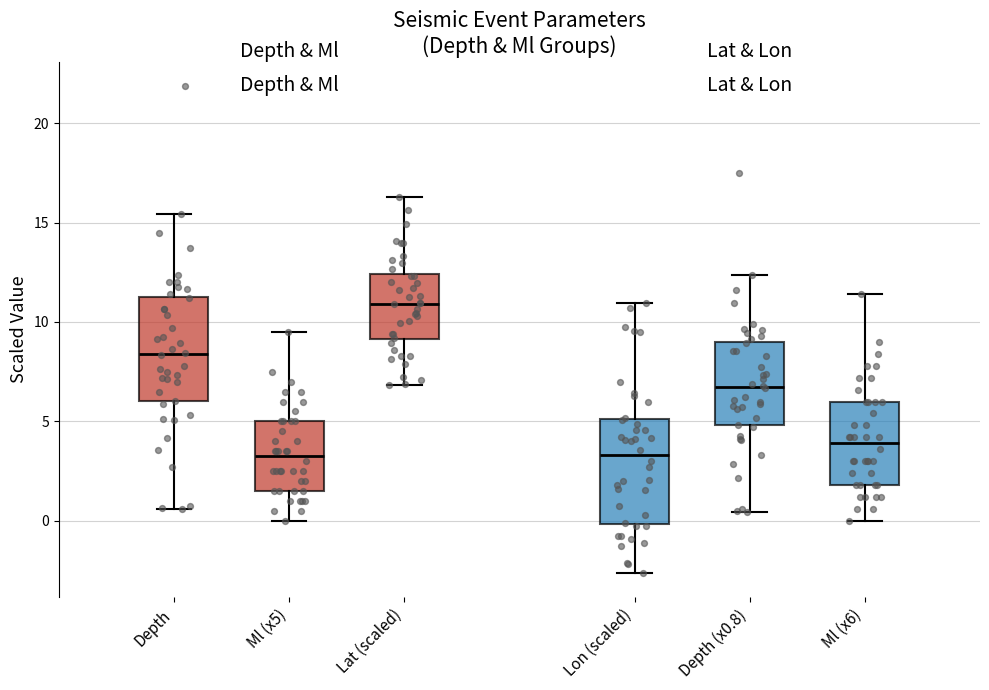

Where does the median line of the box for Ml (x5) sit on the y-axis? The values are not printed on the chart, so give them approximately, as read against the axis.

3.5